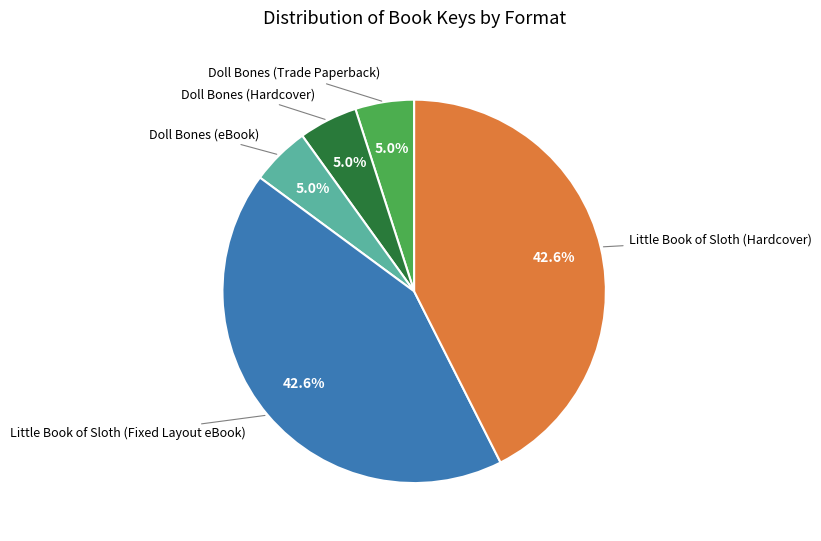

Is it true that Little Book of Sloth (Hardcover) is 43% of the pie?

True